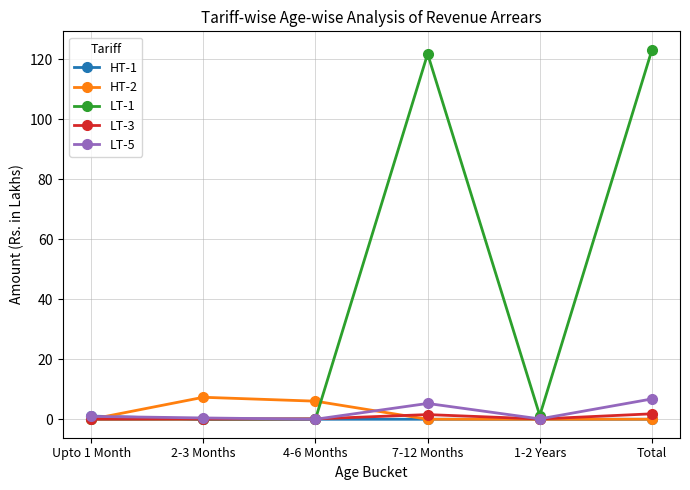

Is this an area chart (filled region under the line)?

No